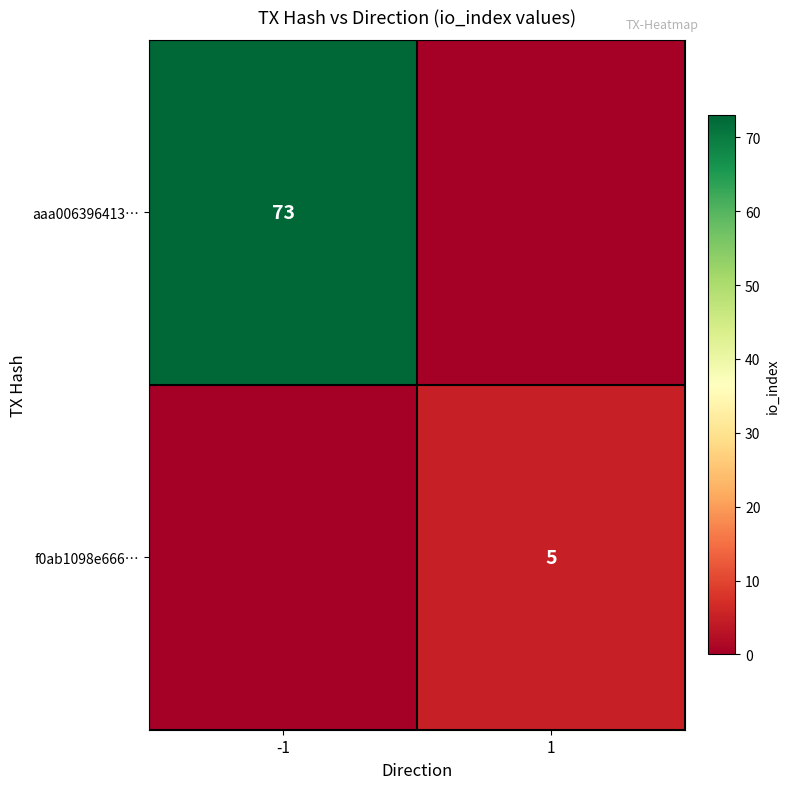

Is it true that f0ab1098e666… equals 9 at 1?

False